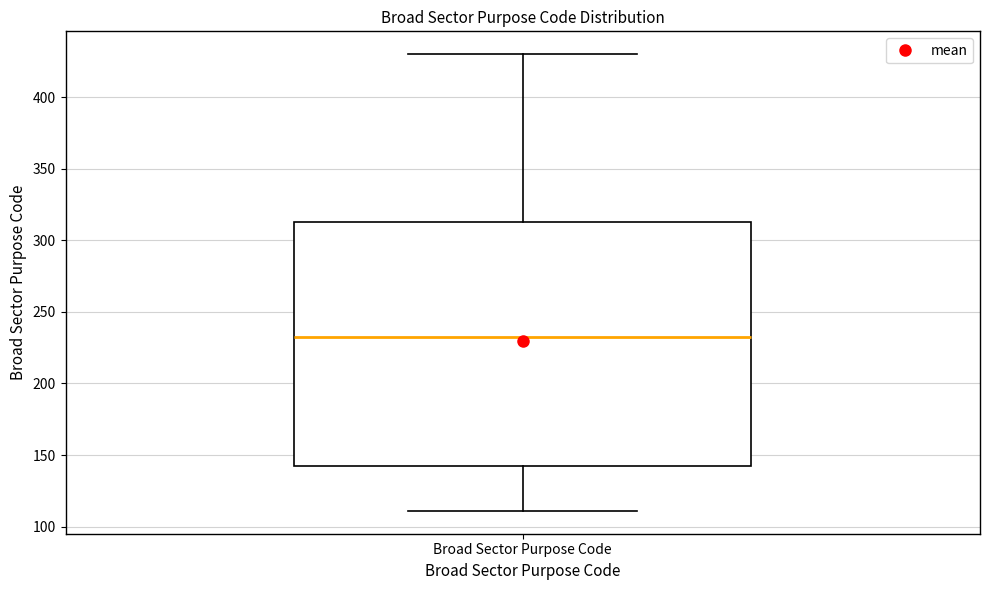

Transcribe this box plot: give where the median line is, the range the box spans, and where the two whiskers end, as read against the y-axis. The values are not printed on the chart, so give them approximately, as read against the axis.

median 235, box 145 to 315, whiskers 110 to 430